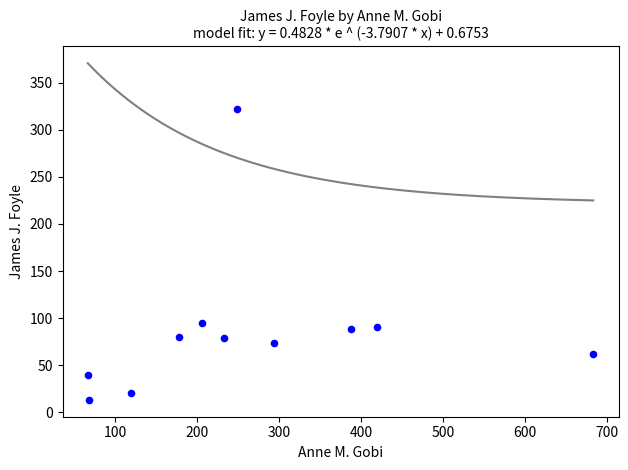

What is the range of X values (max minus min)?

616